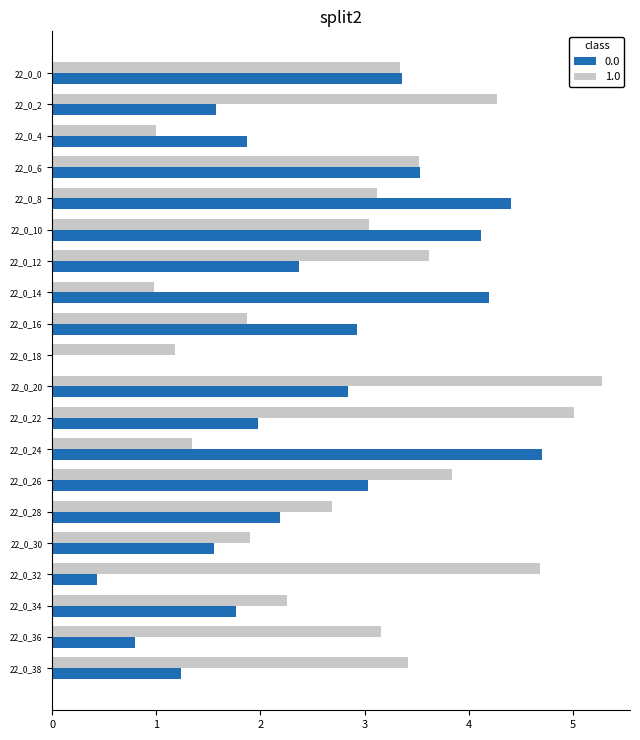

What is the highest value of the 1.0 series?

5.3